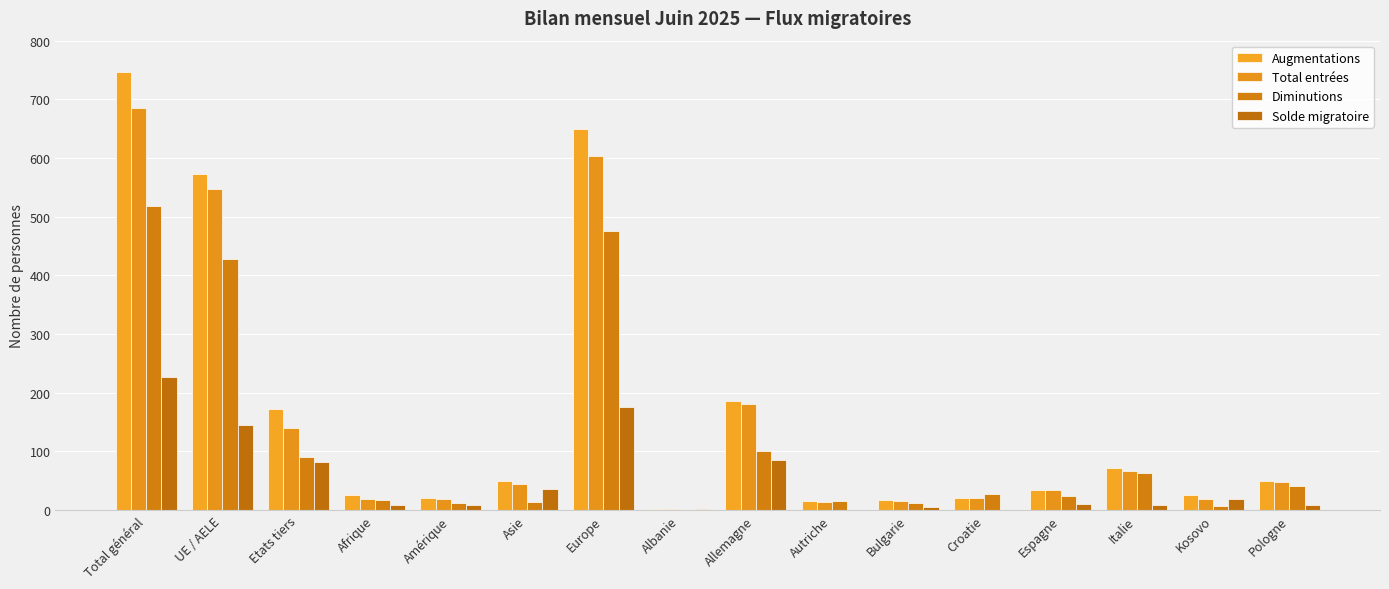

Which category has the highest value in the Diminutions series?

Total général